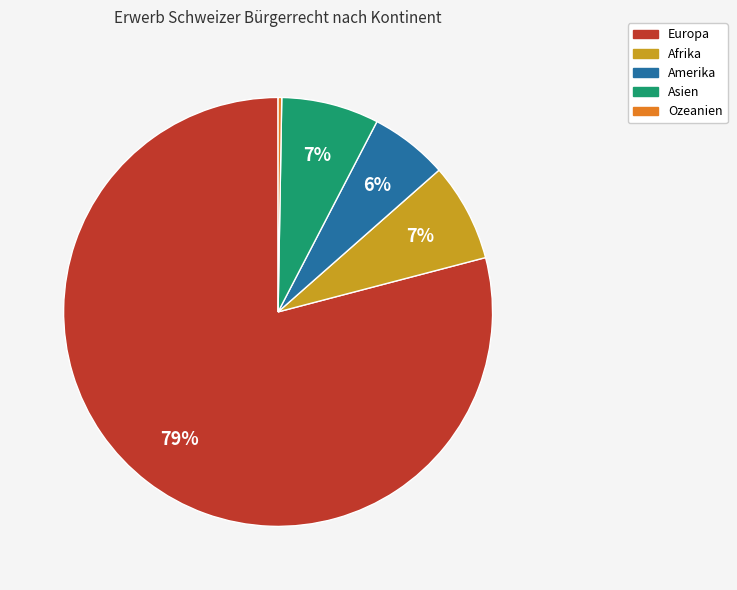

Which slice represents more than half of the pie?

Europa